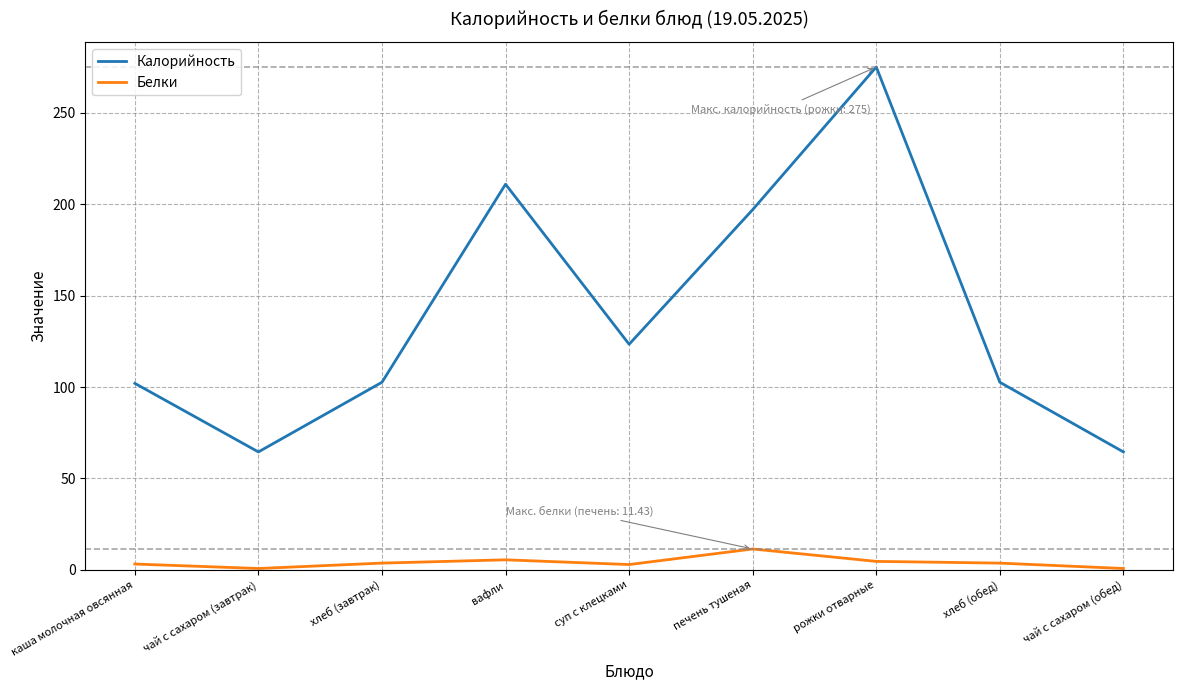

True or false: Калорийность and Белки intersect in this chart.

False